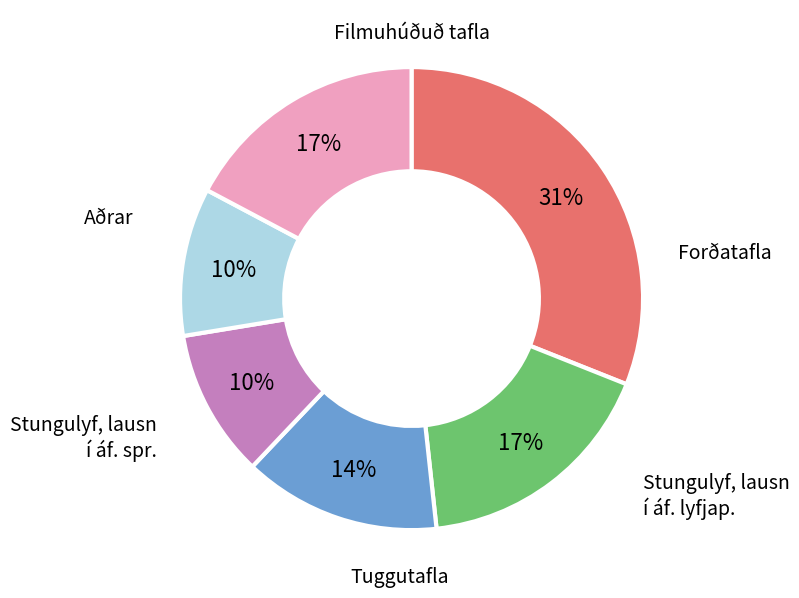

Is there any slice that represents more than half of the pie?

No